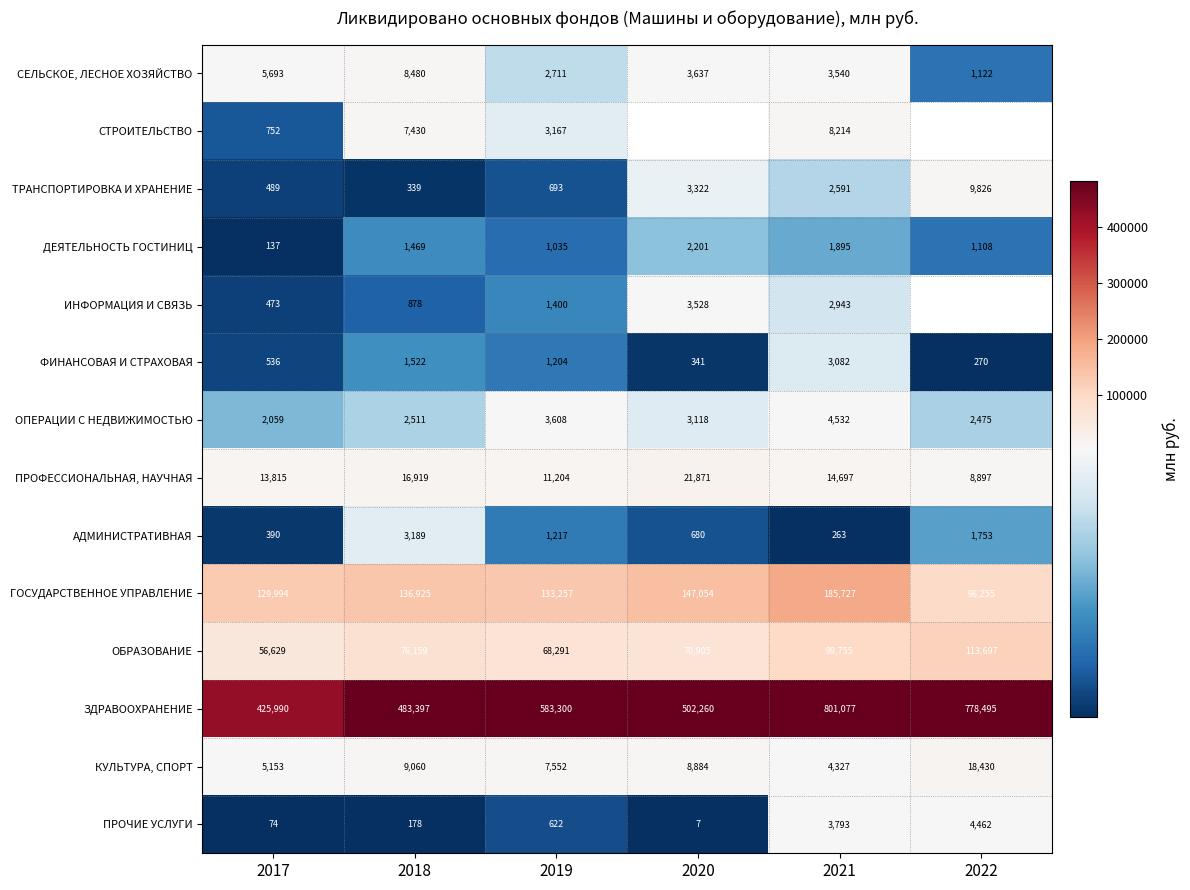

True or false: ПРОЧИЕ УСЛУГИ has a value of 178 at 2018.

True